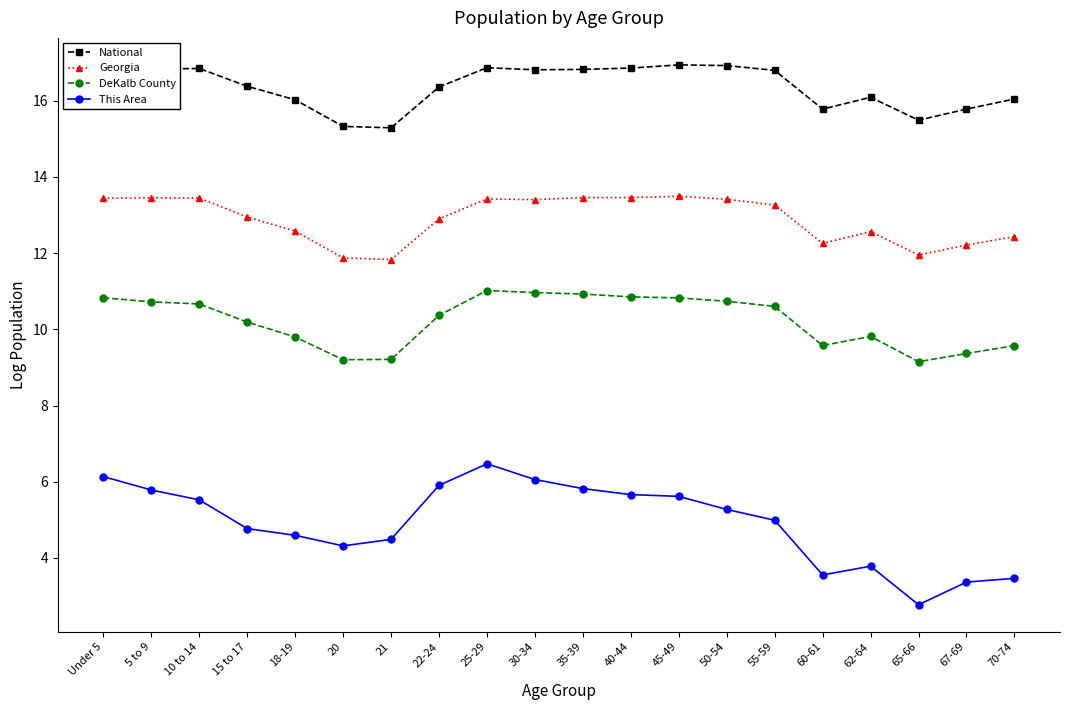

True or false: DeKalb County and This Area intersect in this chart.

False